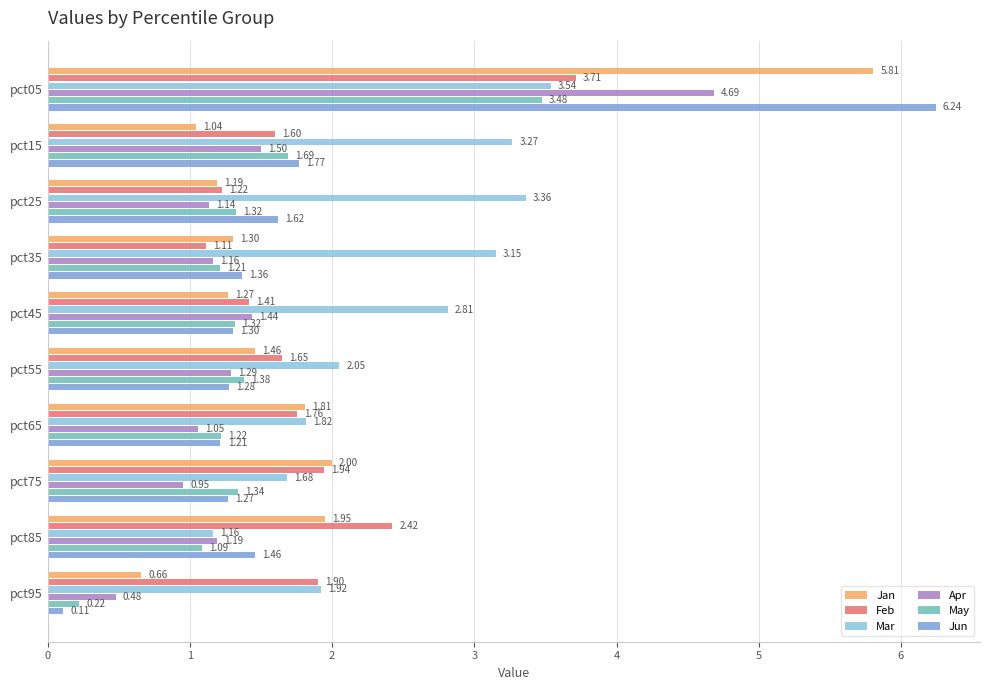

What is the sum of all Mar values?

24.8